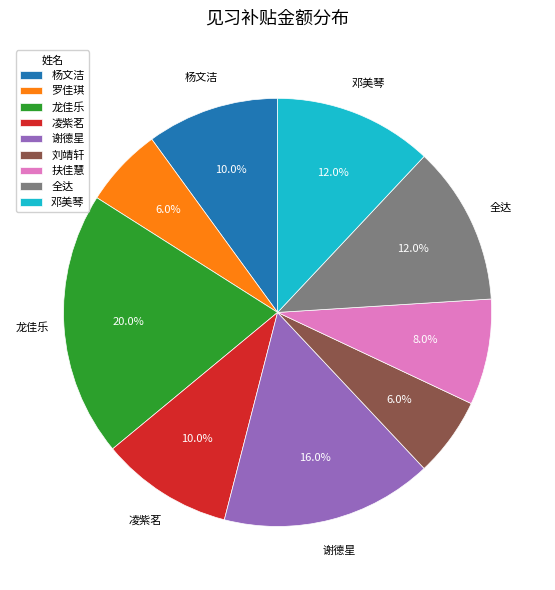

The 凌紫茗 slice represents 1% of the pie. True or false?

False